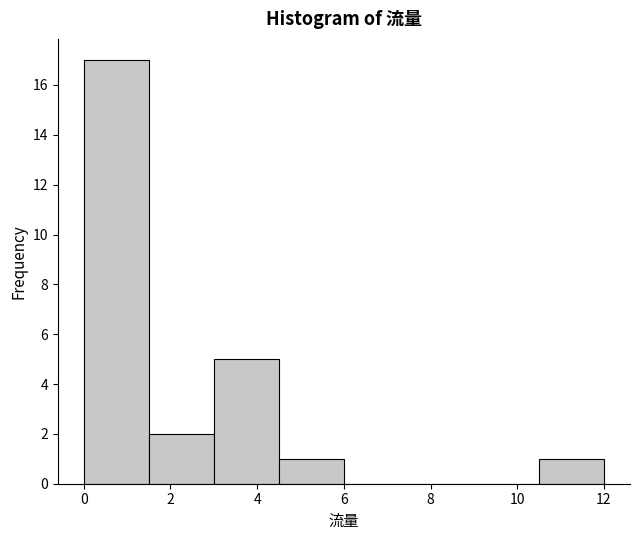

How tall is the bar that spans 4.5 to 6.0 on the x-axis? Neither the bar edges nor the heights are printed on the chart, so give them approximately, as read against the axes.

1